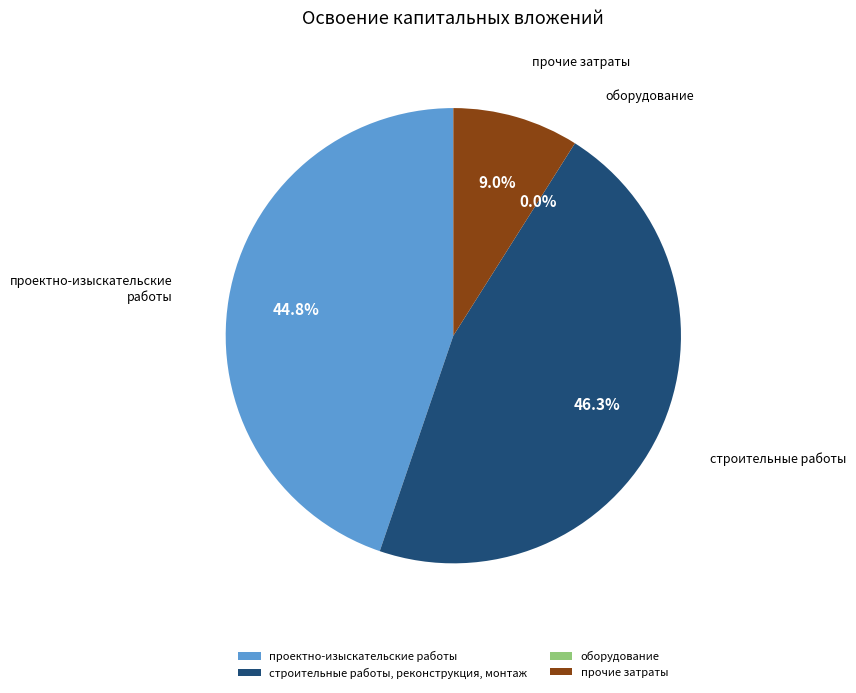

Combined, what portion of the pie is прочие затраты and строительные работы, реконструкция, монтаж?

55.2%